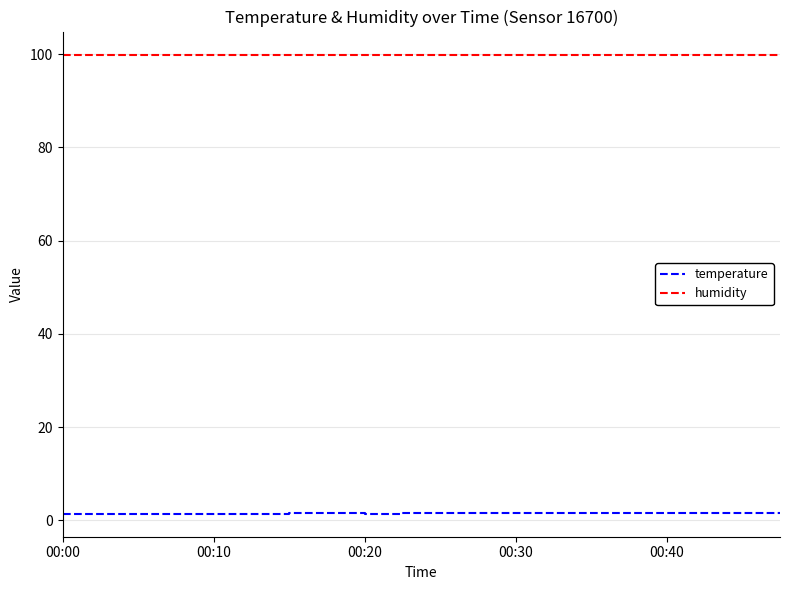

True or false: humidity and temperature cross at least once.

False